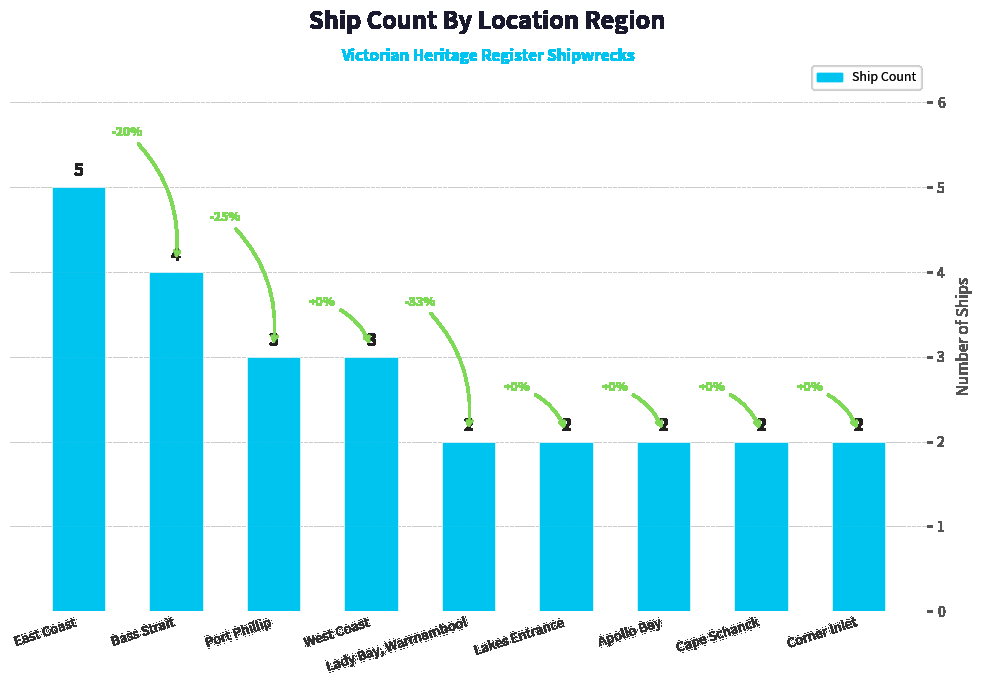

At which category does the chart reach its peak across all series?

East Coast